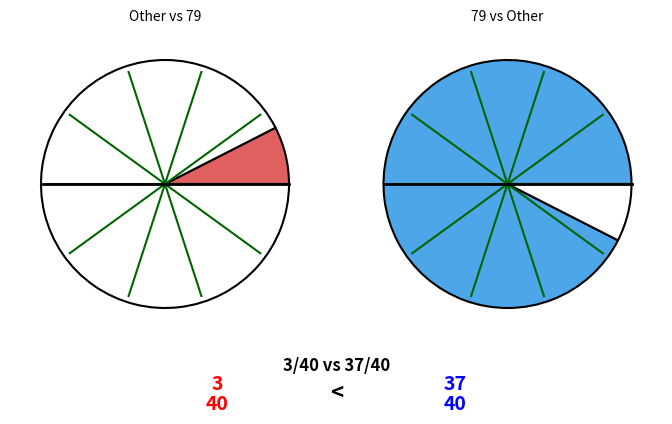

How many segments does this pie chart have?

10